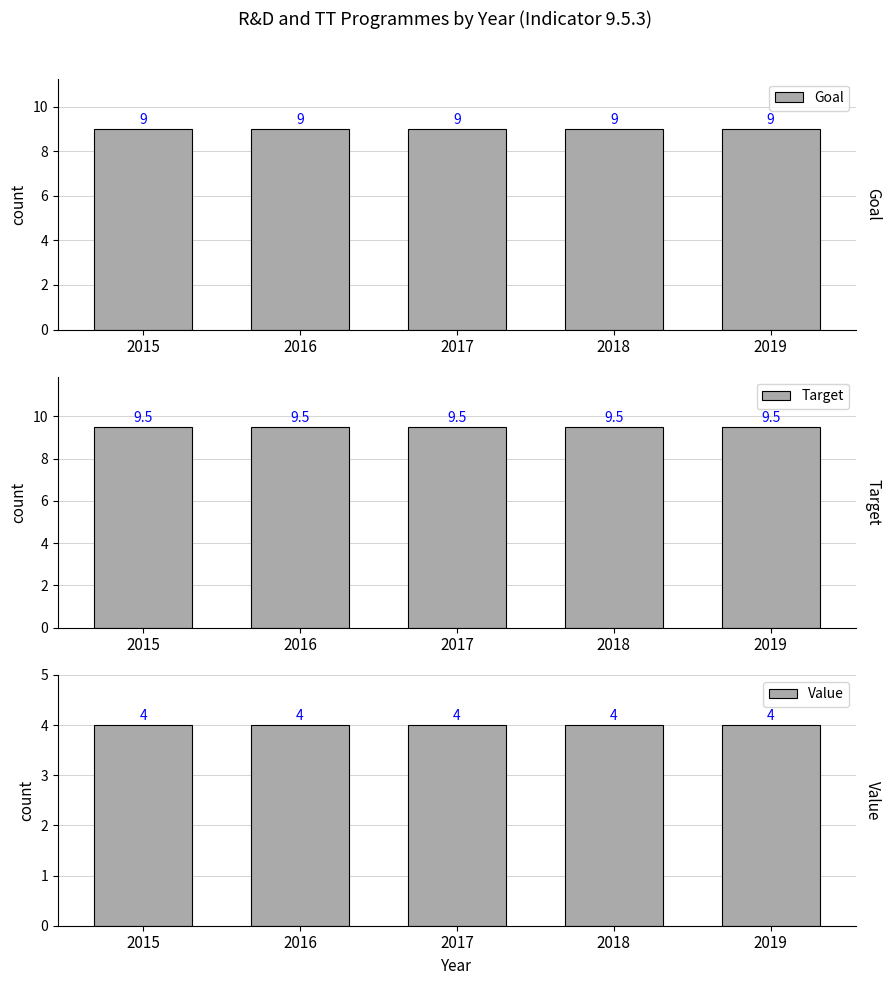

What is the sum of all Target values?

47.5